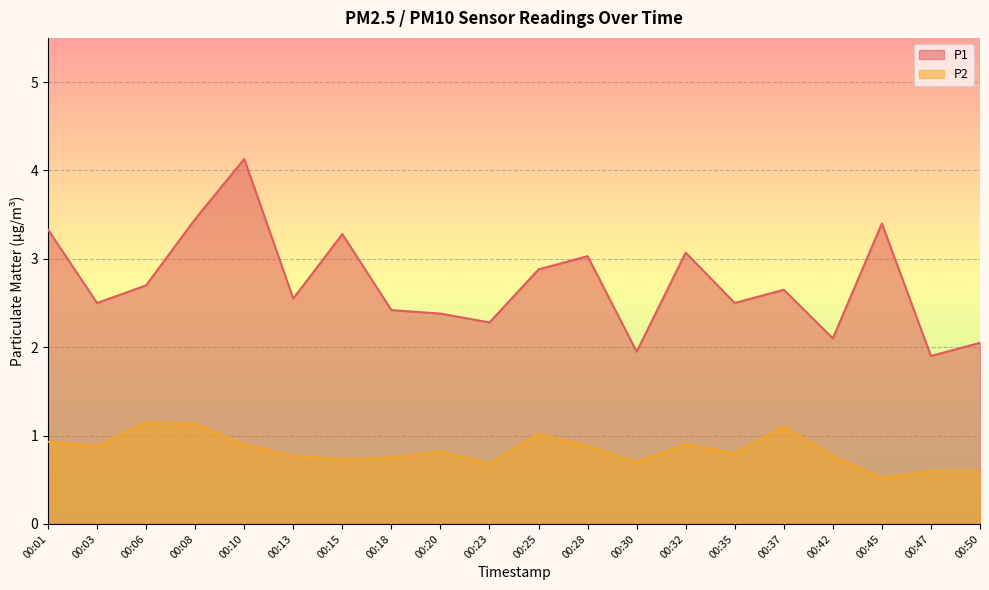

True or false: P1 and P2 intersect in this chart.

False